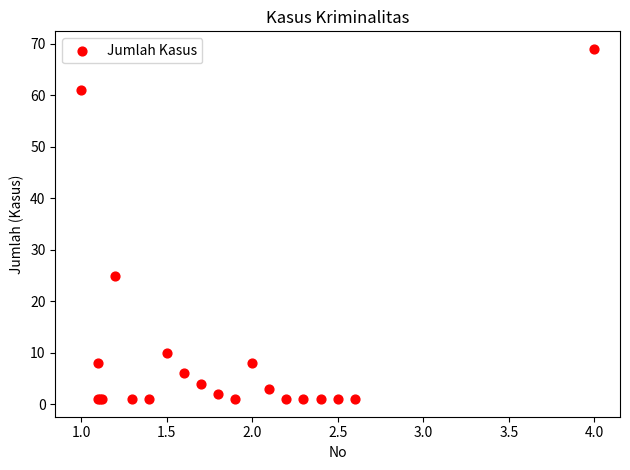

What Y value in the scatter plot is closest to 35?

25